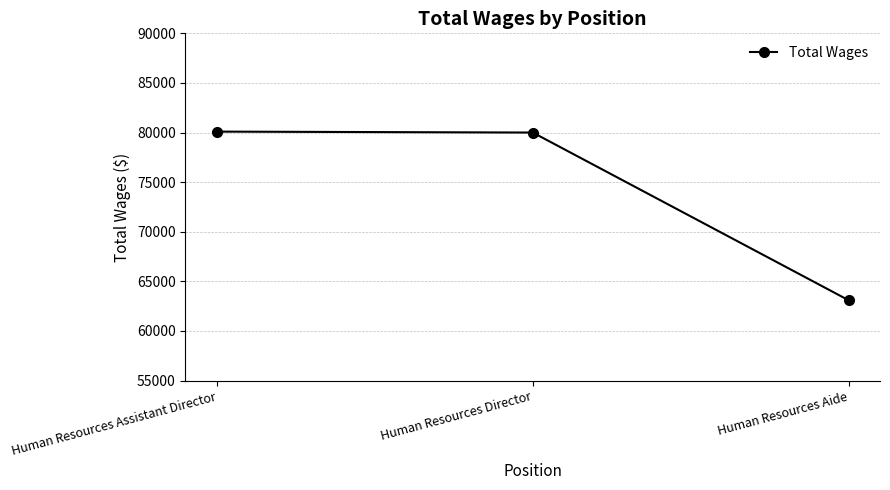

What is the greatest value displayed?

80095